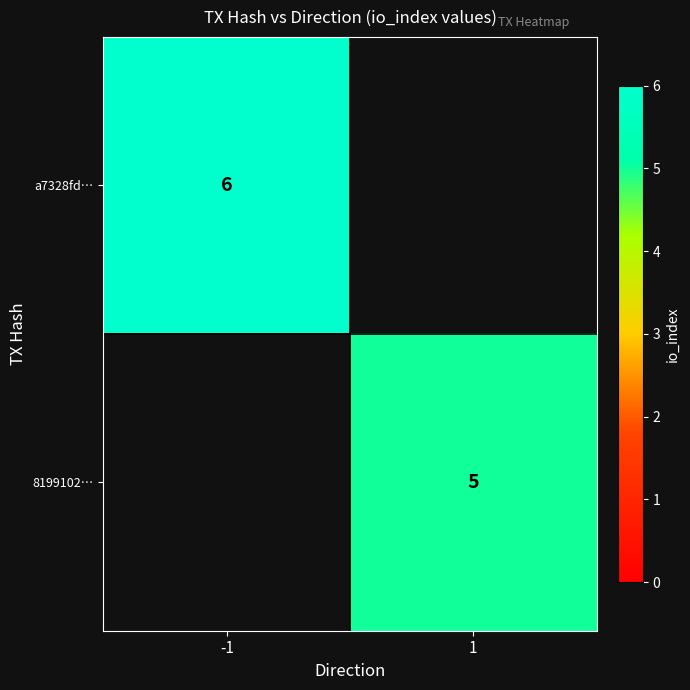

The a7328fd… series shows 6 at -1. True or false?

True